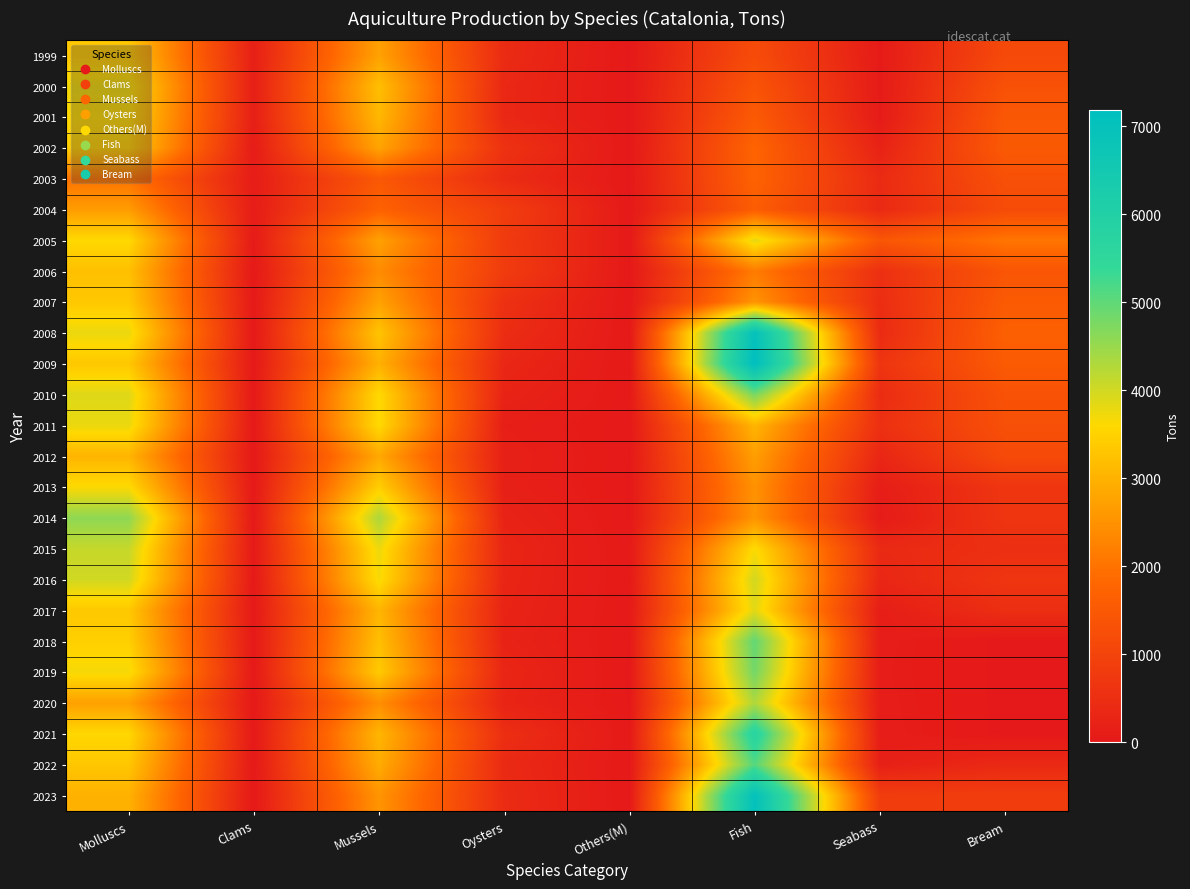

Reading left to right, what are all the values shown in this chart?

1999: Molluscs=3338	Clams=168	Mussels=2740	Oysters=426	Others(M)=3	Fish=1186	Seabass=56	Bream=1128
2000: Molluscs=3709	Clams=155	Mussels=3189	Oysters=356	Others(M)=8	Fish=1391	Seabass=56	Bream=1329
2001: Molluscs=3595	Clams=157	Mussels=3086	Oysters=350	Others(M)=2	Fish=1533	Seabass=61	Bream=1470
2002: Molluscs=3430	Clams=77	Mussels=2770	Oysters=579	Others(M)=3	Fish=1753	Seabass=233	Bream=1517
2003: Molluscs=2016	Clams=92	Mussels=1493	Oysters=428	Others(M)=3	Fish=1714	Seabass=418	Bream=1296
2004: Molluscs=2657	Clams=94	Mussels=1699	Oysters=855	Others(M)=9	Fish=1606	Seabass=386	Bream=1190
2005: Molluscs=3596	Clams=54	Mussels=2740	Oysters=790	Others(M)=12	Fish=3826	Seabass=1442	Bream=2041
2006: Molluscs=3218	Clams=7	Mussels=2393	Oysters=816	Others(M)=2	Fish=2140	Seabass=535	Bream=1423
2007: Molluscs=3342	Clams=22	Mussels=2753	Oysters=551	Others(M)=16	Fish=2528	Seabass=470	Bream=1538
2008: Molluscs=3770	Clams=15	Mussels=3276	Oysters=467	Others(M)=12	Fish=7014	Seabass=409	Bream=1655
2009: Molluscs=3334	Clams=15	Mussels=2972	Oysters=333	Others(M)=15	Fish=7191	Seabass=643	Bream=1547
2010: Molluscs=3882	Clams=11	Mussels=3605	Oysters=250	Others(M)=16	Fish=4777	Seabass=443	Bream=1342
2011: Molluscs=3774	Clams=9	Mussels=3610	Oysters=138	Others(M)=17	Fish=3047	Seabass=542	Bream=1287
2012: Molluscs=3042	Clams=8	Mussels=2843	Oysters=179	Others(M)=12	Fish=2688	Seabass=319	Bream=1160
2013: Molluscs=3626	Clams=10	Mussels=3436	Oysters=170	Others(M)=10	Fish=2495	Seabass=118	Bream=663
2014: Molluscs=4580	Clams=17	Mussels=4314	Oysters=240	Others(M)=10	Fish=2538	Seabass=57	Bream=653
2015: Molluscs=4101	Clams=27	Mussels=3756	Oysters=298	Others(M)=20	Fish=3633	Seabass=396	Bream=514
2016: Molluscs=4000	Clams=20	Mussels=3671	Oysters=286	Others(M)=23	Fish=3994	Seabass=324	Bream=656
2017: Molluscs=3345	Clams=15	Mussels=3049	Oysters=264	Others(M)=17	Fish=3847	Seabass=120	Bream=501
2018: Molluscs=3456	Clams=10	Mussels=3201	Oysters=231	Others(M)=13	Fish=4979	Seabass=99	Bream=0
2019: Molluscs=3691	Clams=10	Mussels=3371	Oysters=306	Others(M)=4	Fish=4820	Seabass=93	Bream=0
2020: Molluscs=2724	Clams=9	Mussels=2435	Oysters=272	Others(M)=9	Fish=4303	Seabass=100	Bream=0
2021: Molluscs=3579	Clams=9	Mussels=3060	Oysters=495	Others(M)=15	Fish=5739	Seabass=107	Bream=0
2022: Molluscs=3317	Clams=6	Mussels=2905	Oysters=397	Others(M)=9	Fish=5098	Seabass=169	Bream=380
2023: Molluscs=2984	Clams=7	Mussels=2532	Oysters=439	Others(M)=8	Fish=7026	Seabass=850	Bream=851